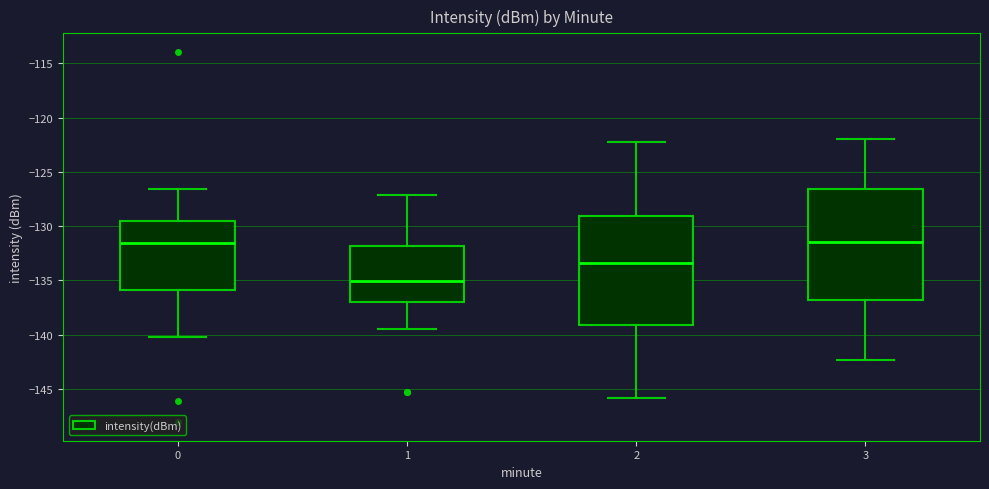

Reading left to right, transcribe this box plot: for each box, give where its median line is, the range the box spans, and where its two whiskers end, as read against the y-axis. The values are not printed on the chart, so give them approximately, as read against the axis.

0: median -131.5, box -136.0 to -129.5, whiskers -140.0 to -126.5
1: median -135.0, box -137.0 to -132.0, whiskers -139.5 to -127.0
2: median -133.5, box -139.0 to -129.0, whiskers -146.0 to -122.5
3: median -131.5, box -137.0 to -126.5, whiskers -142.5 to -122.0